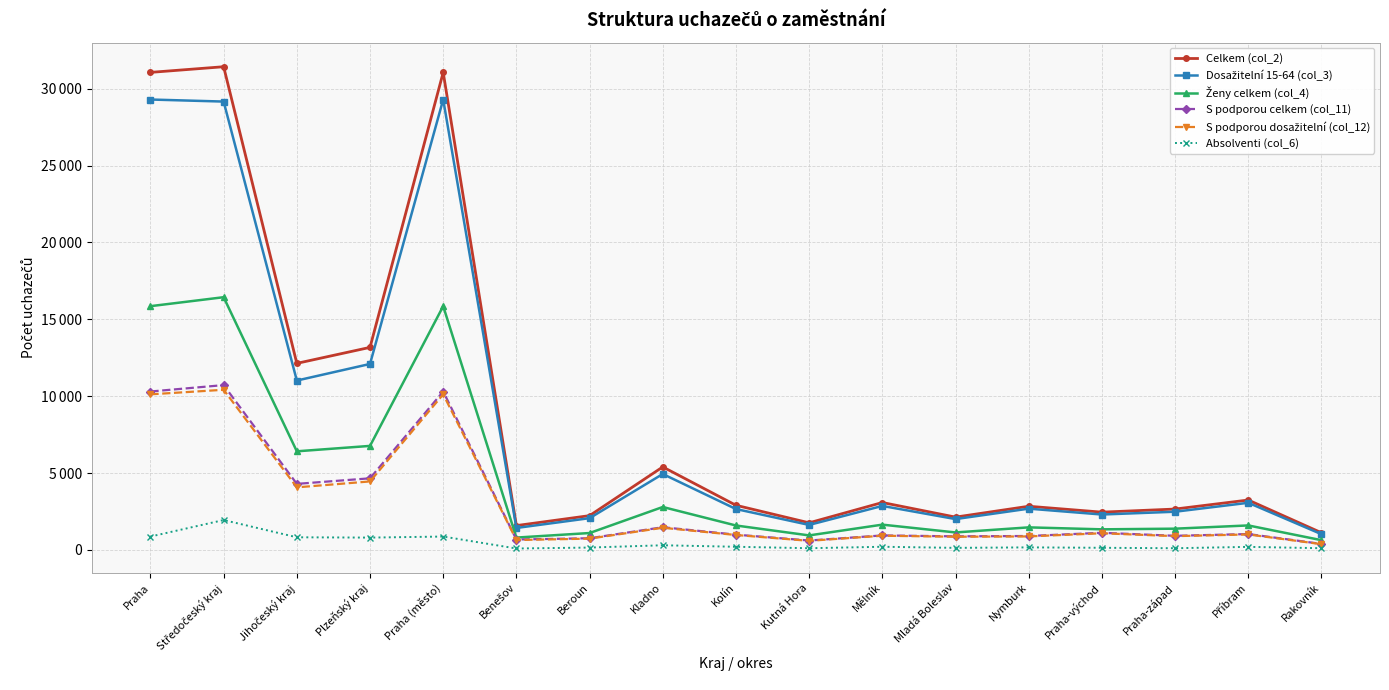

What is the maximum value shown in the chart?

31424